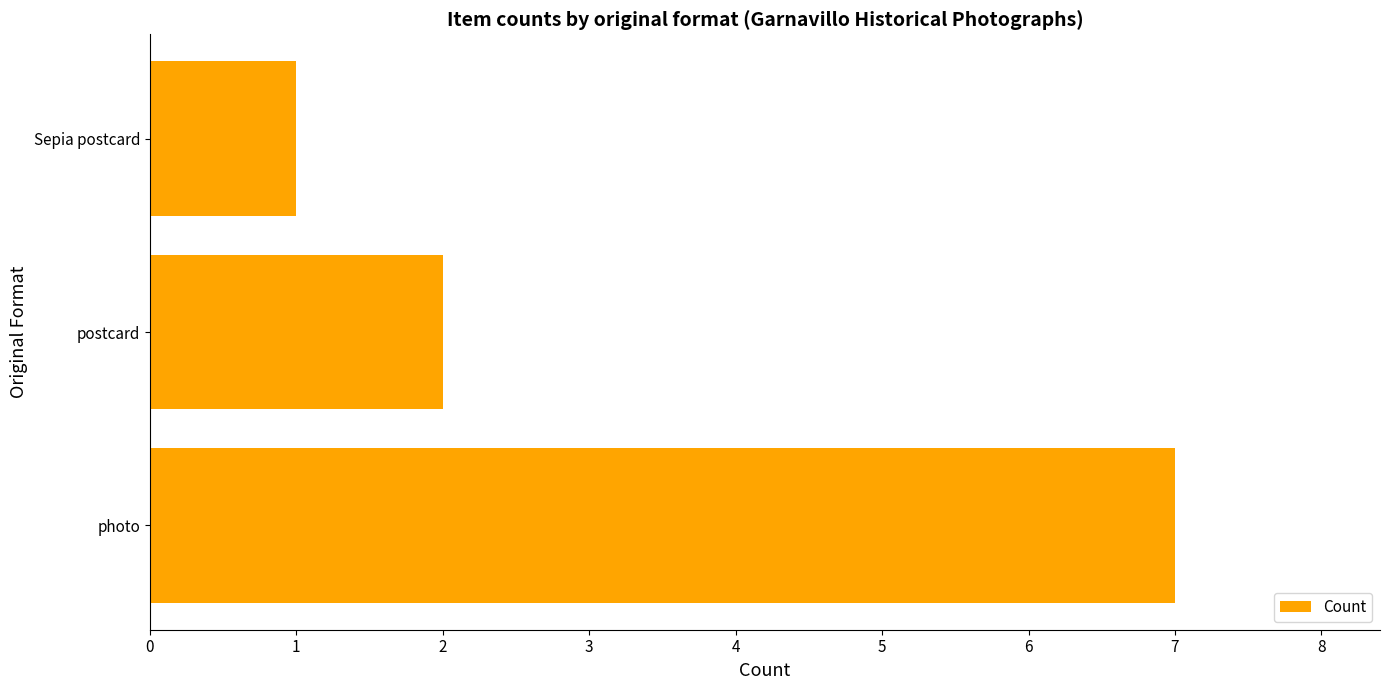

How many bars are there in total?

3